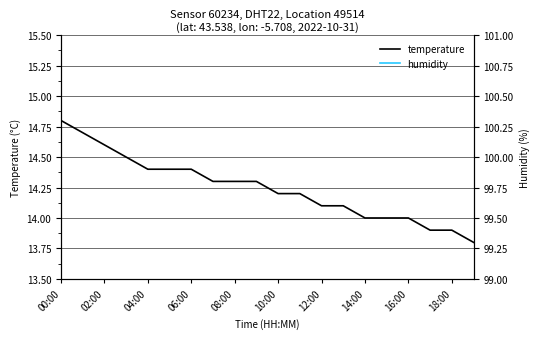

What is the maximum value shown in the chart?

99.9